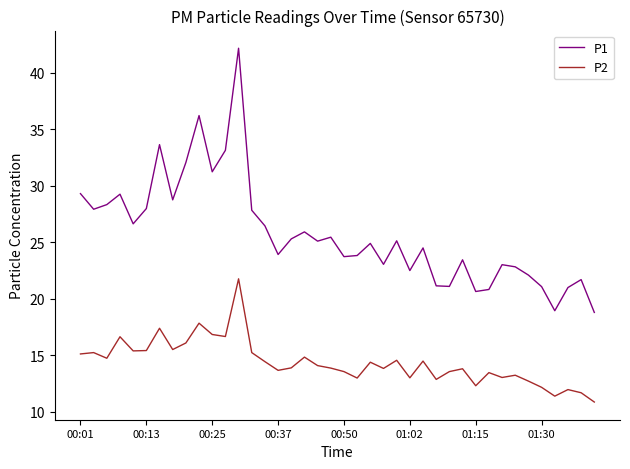

Which series has the largest total across all categories?

P1